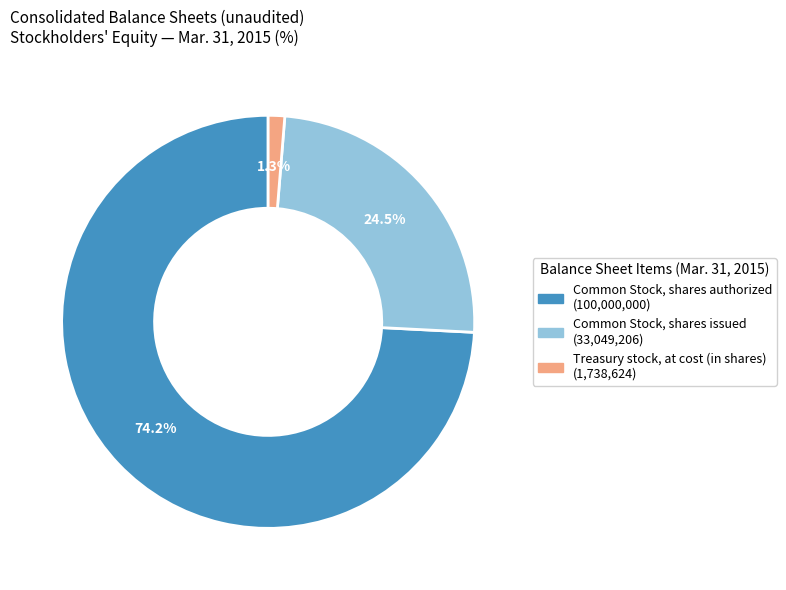

Is there a majority slice in this chart?

Yes